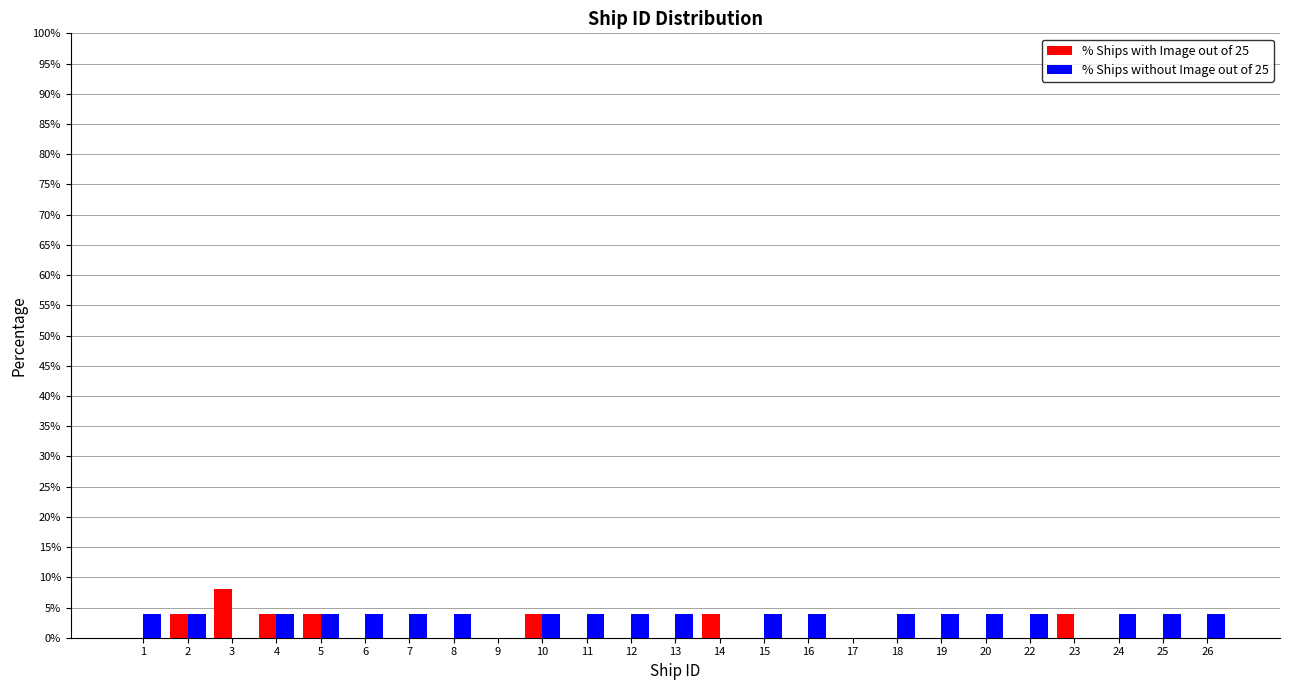

The value of % Ships with Image out of 25 at 26 is -5. True or false?

False